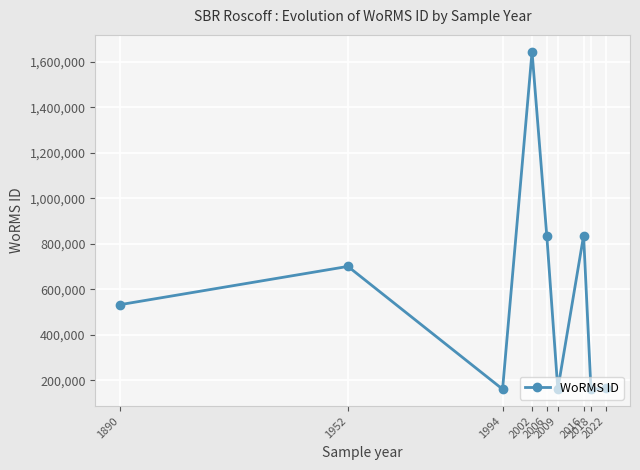

What is the minimum value shown in the chart?

160576